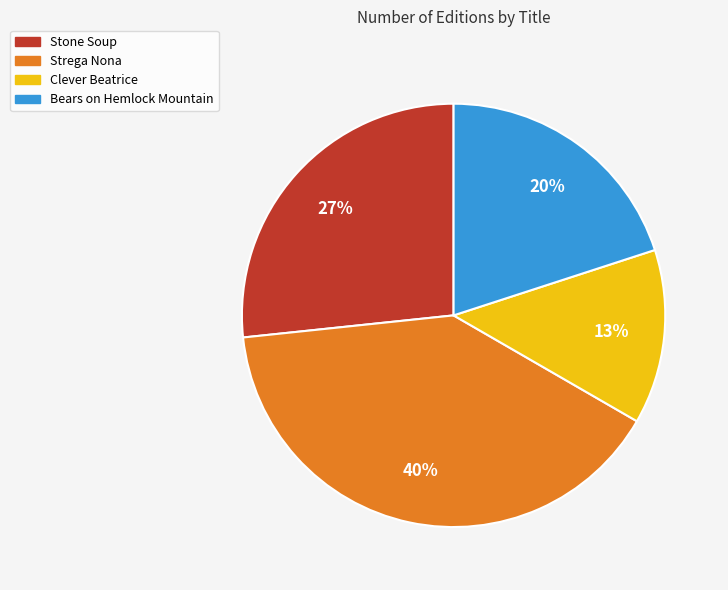

To the nearest percent, what is the difference between the largest and smallest slice percentages?

27%